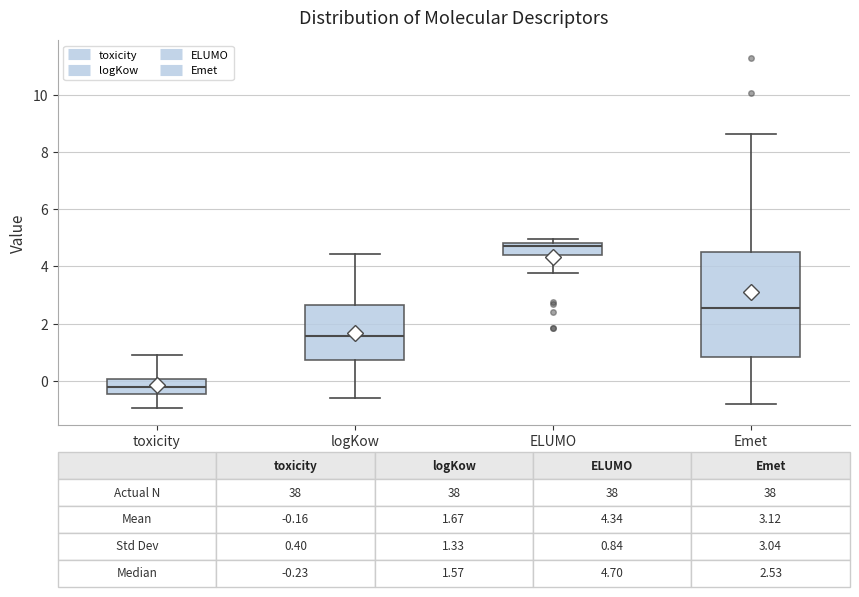

Which box's median line is the highest?

ELUMO